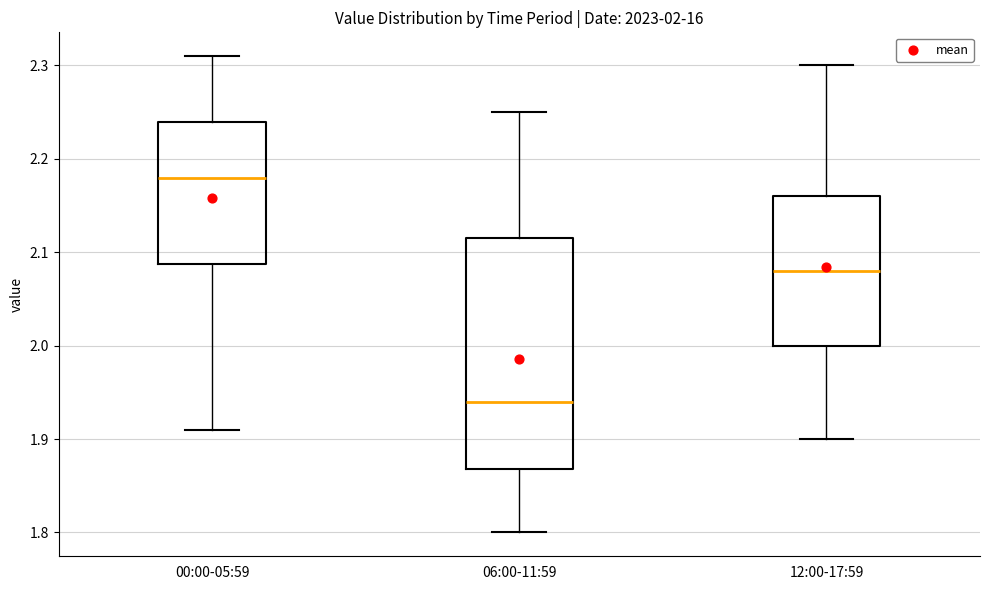

Comparing the boxes themselves (not the whiskers), which one is the tallest?

06:00-11:59